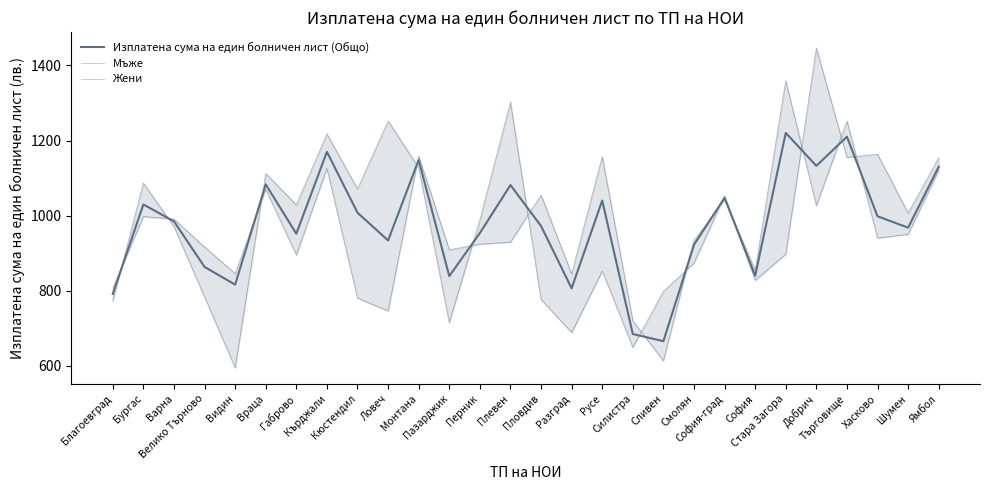

Count the number of categories in the chart.

28